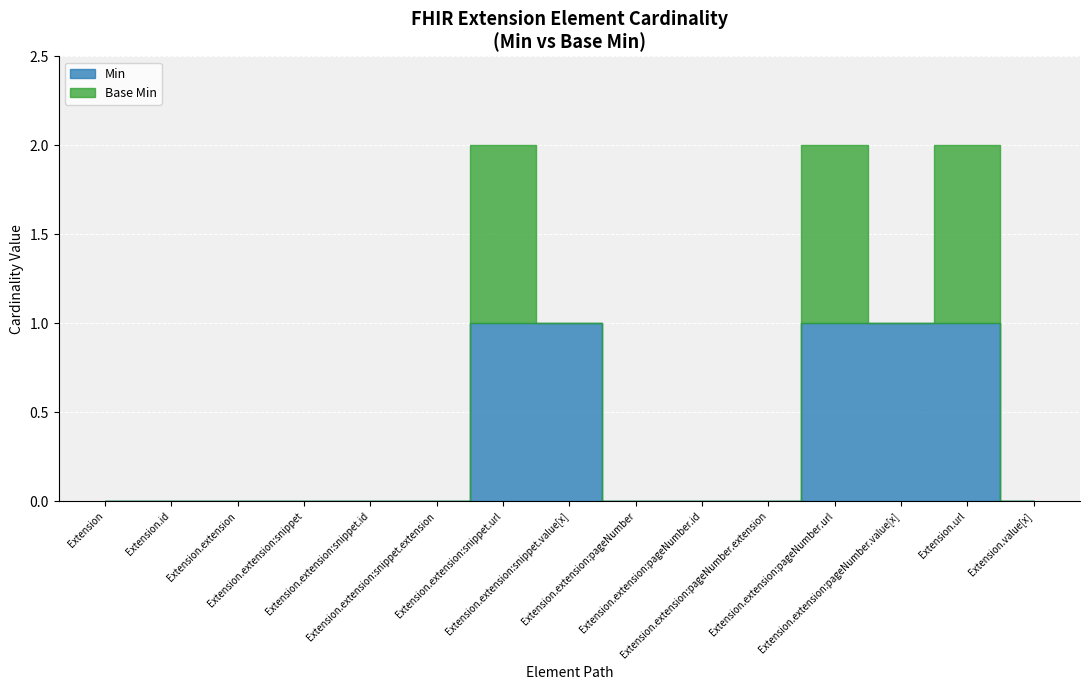

True or false: Min and Base Min intersect in this chart.

False